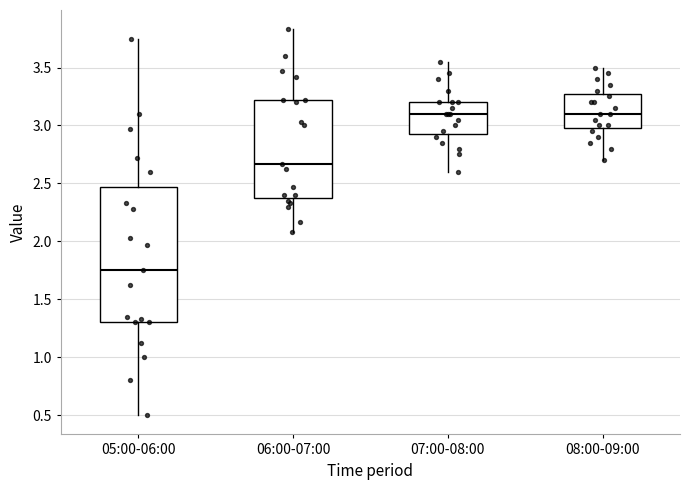

Where is the lower edge of the box for 08:00-09:00 on the y-axis? The values are not printed on the chart, so give them approximately, as read against the axis.

3.00